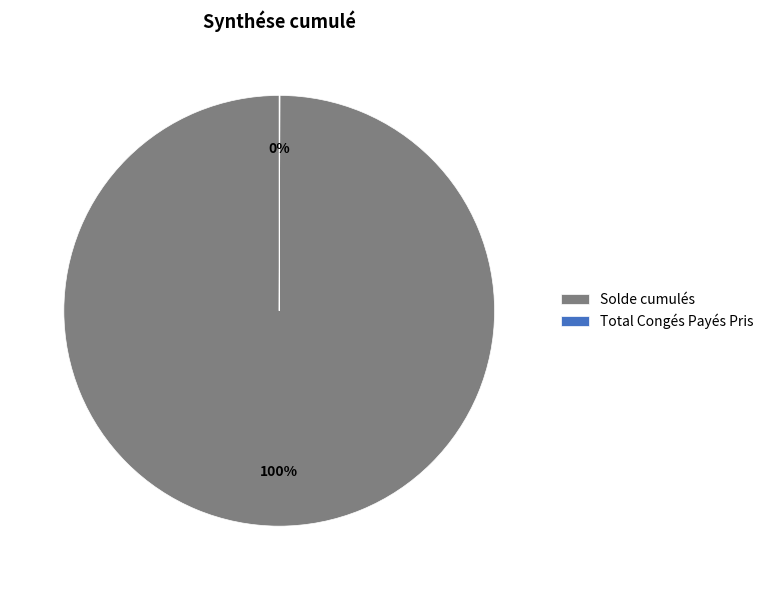

Which slice represents more than half of the pie?

Solde cumulés